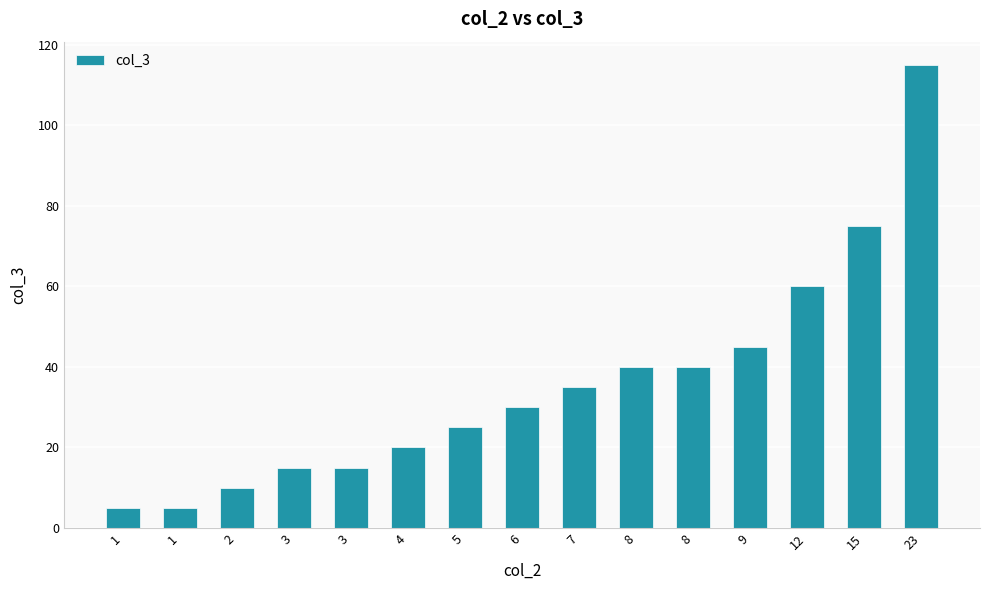

The chart shows a value of 30 at 6. True or false?

True